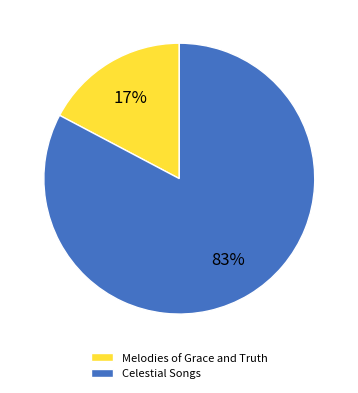

Which category has the smallest portion of the pie?

Melodies of Grace and Truth